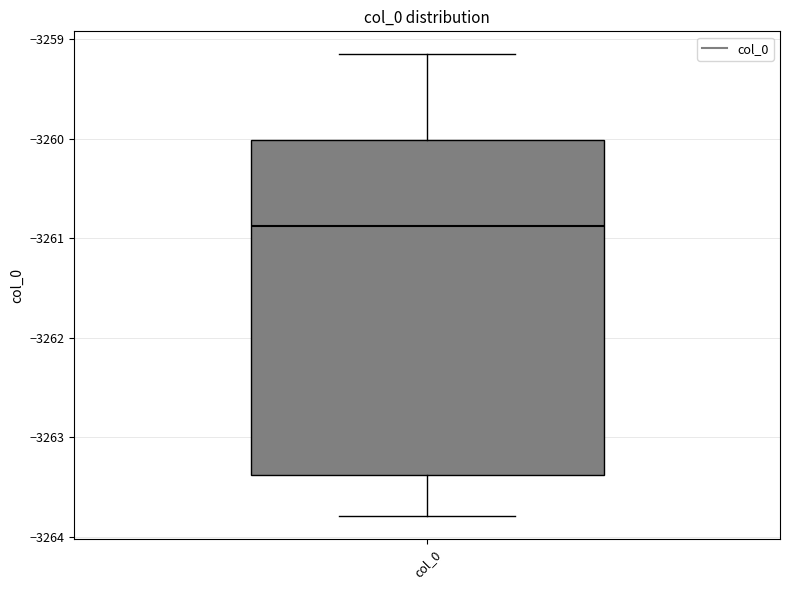

Read this box plot against the y-axis: the position of the median line, the range covered by the box, and the ends of both whiskers. The values are not printed on the chart, so give them approximately, as read against the axis.

median -3260.9, box -3263.4 to -3260.0, whiskers -3263.8 to -3259.2